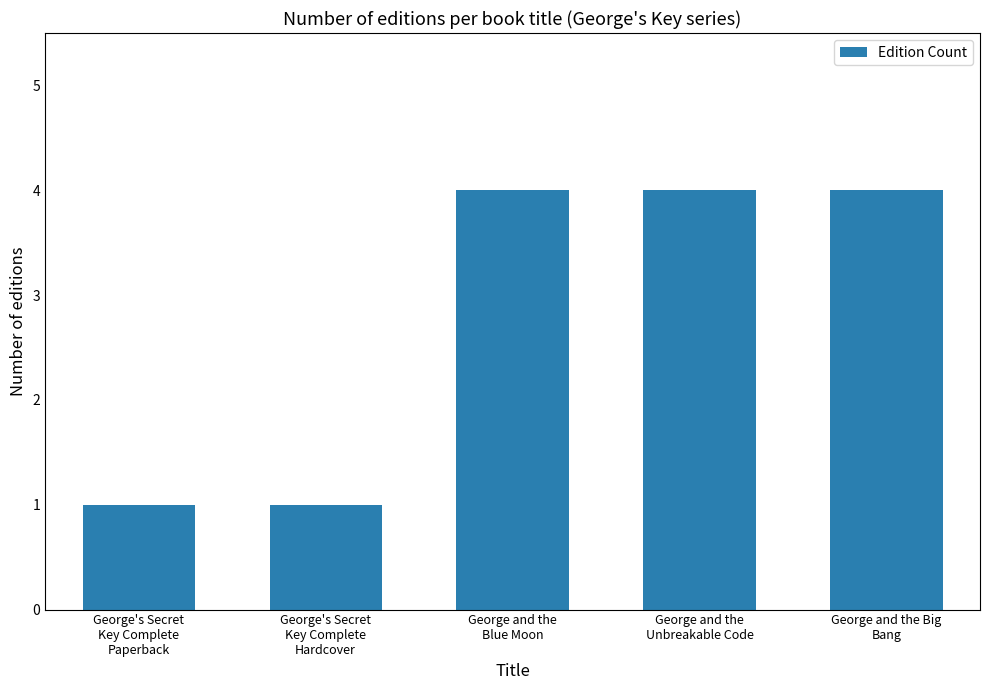

Does the chart contain stacked bars?

No